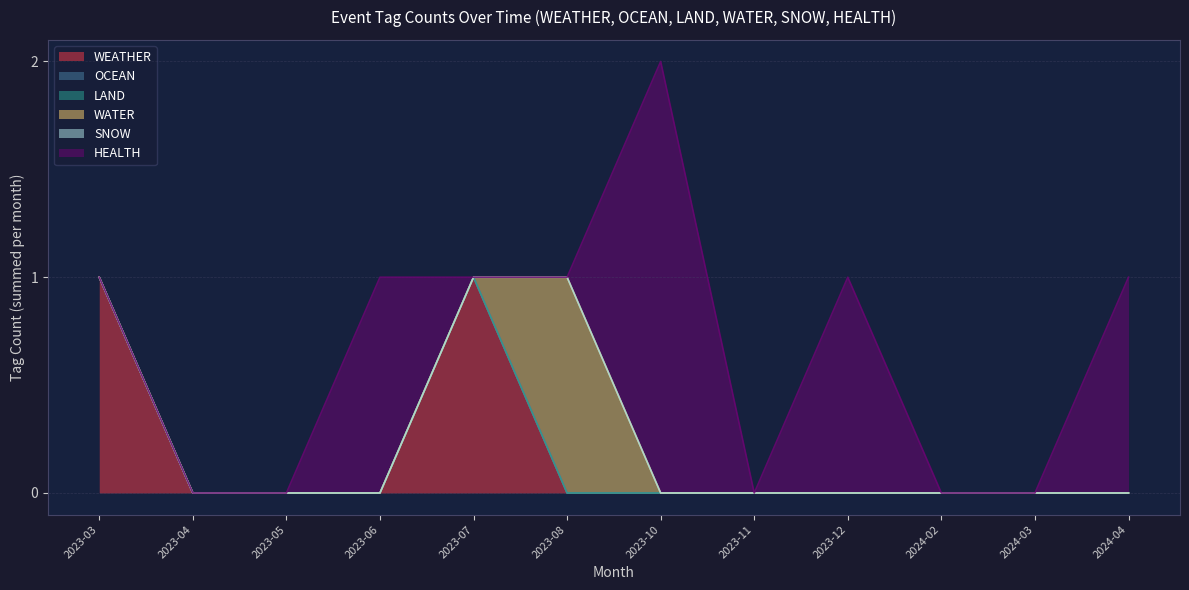

Does the chart have visible grid lines?

Yes